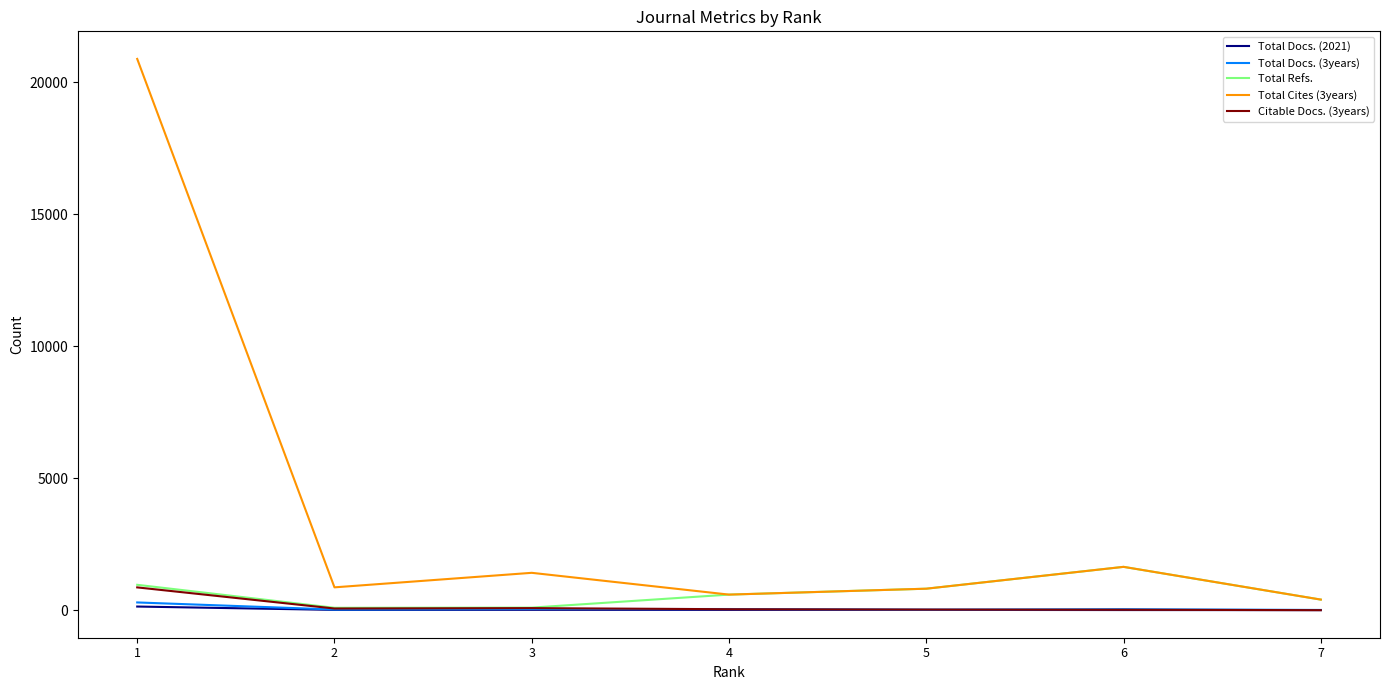

What is the total value across all series at 5?

1681